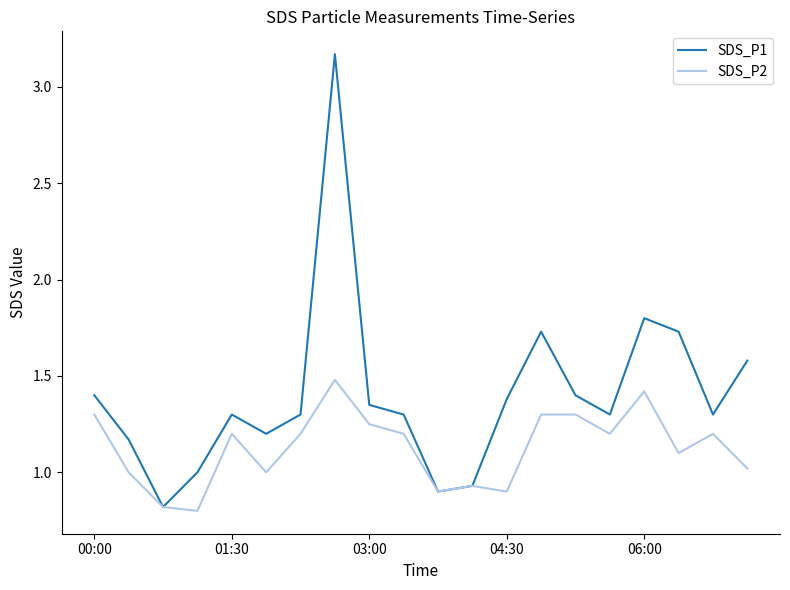

What is the minimum value for SDS_P1?

0.8